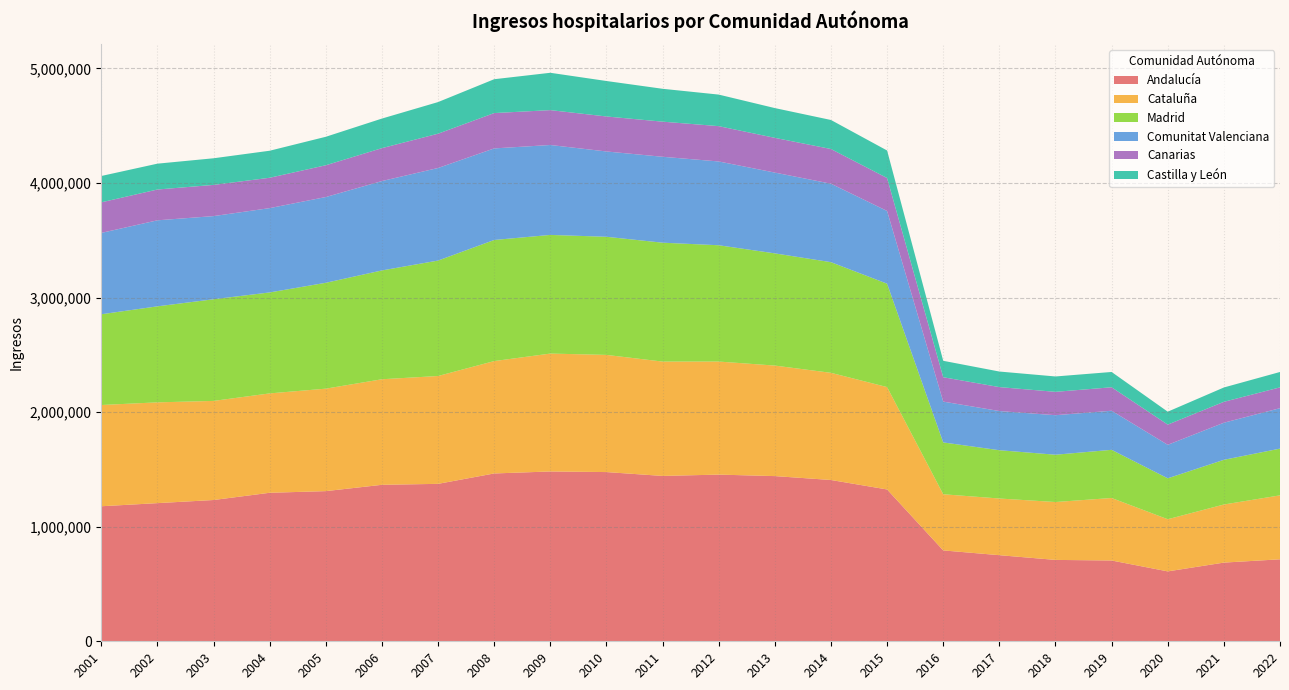

Reading left to right, list all the values displayed in this chart.

Andalucía: 2001=1178582	2002=1205853	2003=1233127	2004=1296254	2005=1310643	2006=1365830	2007=1374127	2008=1464858	2009=1482271	2010=1476977	2011=1443353	2012=1454855	2013=1441865	2014=1407885	2015=1325131	2016=793170	2017=751585	2018=710305	2019=705164	2020=610130	2021=686814	2022=715573
Cataluña: 2001=883814	2002=879699	2003=864976	2004=867481	2005=894423	2006=921311	2007=941435	2008=980952	2009=1029075	2010=1022784	2011=998073	2012=986867	2013=964680	2014=935422	2015=893700	2016=490225	2017=494658	2018=505241	2019=545569	2020=455236	2021=507123	2022=558249
Madrid: 2001=792084	2002=838021	2003=887275	2004=881266	2005=924146	2006=949883	2007=1007614	2008=1056978	2009=1035690	2010=1030921	2011=1037705	2012=1015134	2013=979371	2014=965847	2015=902470	2016=452335	2017=421489	2018=412874	2019=420438	2020=357125	2021=390139	2022=407904
Comunitat Valenciana: 2001=710051	2002=750875	2003=725843	2004=735877	2005=748433	2006=780074	2007=807966	2008=799267	2009=784867	2010=744753	2011=749921	2012=731321	2013=705225	2014=684855	2015=634744	2016=356350	2017=341996	2018=344939	2019=341248	2020=292350	2021=323654	2022=353018
Canarias: 2001=266889	2002=268836	2003=272388	2004=264997	2005=277431	2006=287364	2007=299402	2008=308526	2009=304370	2010=305455	2011=306509	2012=308280	2013=303139	2014=302841	2015=287659	2016=212790	2017=208995	2018=203945	2019=204824	2020=176464	2021=182483	2022=181631
Castilla y León: 2001=229880	2002=225661	2003=232391	2004=235966	2005=248525	2006=258158	2007=275972	2008=295465	2009=325953	2010=309564	2011=286934	2012=275425	2013=259843	2014=253350	2015=240121	2016=143308	2017=135853	2018=134212	2019=133502	2020=112741	2021=125124	2022=134290